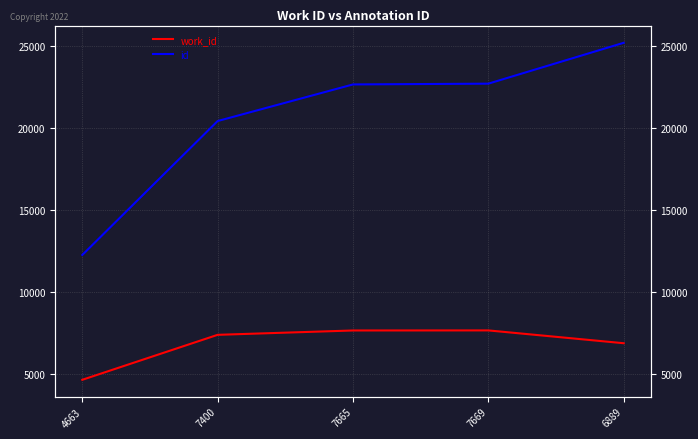

What is the average value of the work_id series?

6857